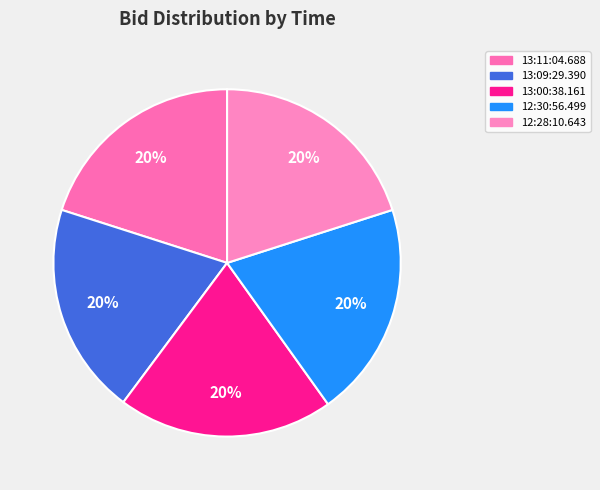

Between 13:11:04.688 and 13:00:38.161, which is larger?

13:11:04.688